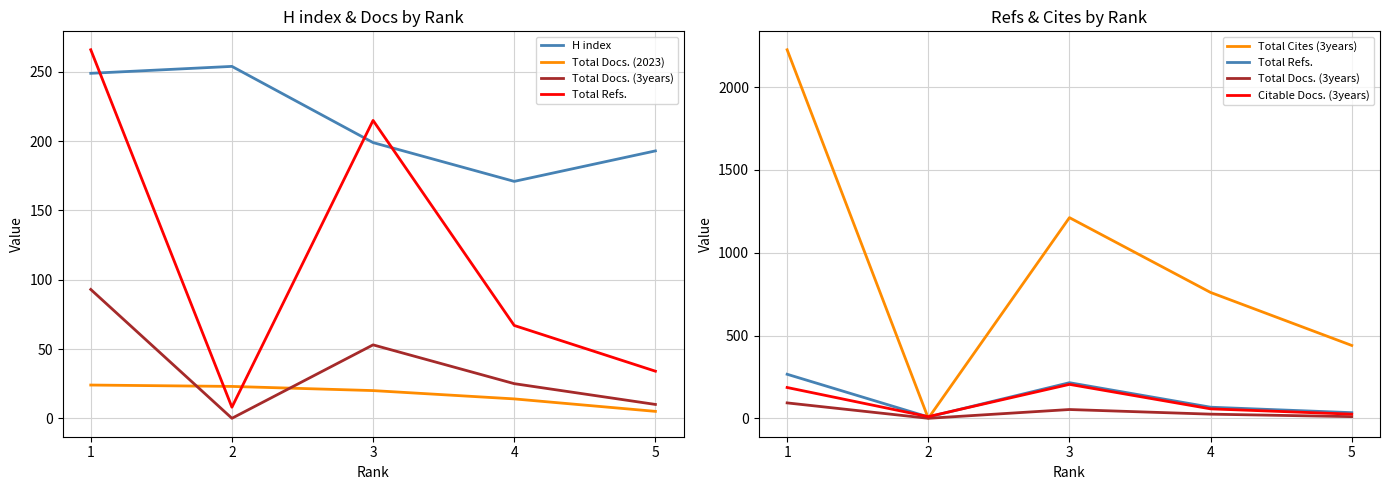

The value of H index at 2 is 401. True or false?

False